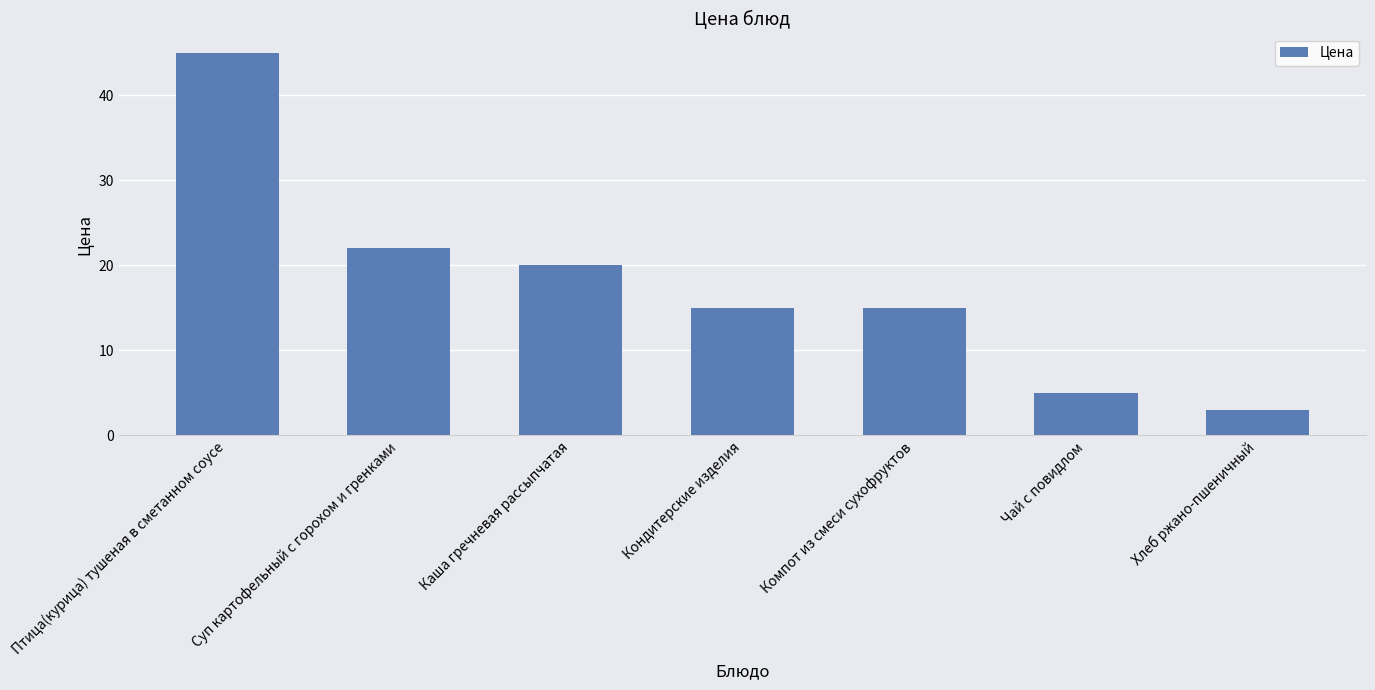

What is the difference between the maximum and minimum values?

42